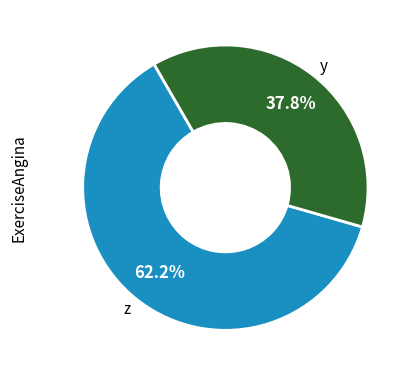

Which category has the smallest portion of the pie?

y